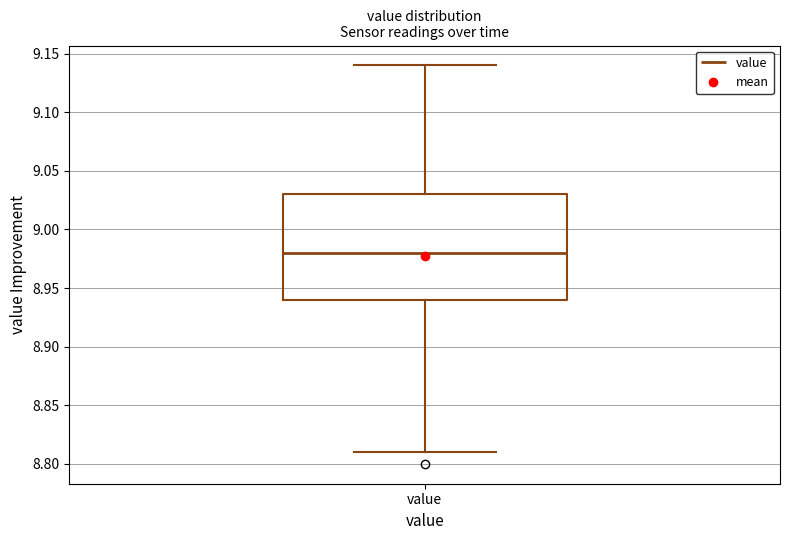

Transcribe this box plot: give where the median line is, the range the box spans, and where the two whiskers end, as read against the y-axis. The values are not printed on the chart, so give them approximately, as read against the axis.

median 8.98, box 8.94 to 9.03, whiskers 8.81 to 9.14